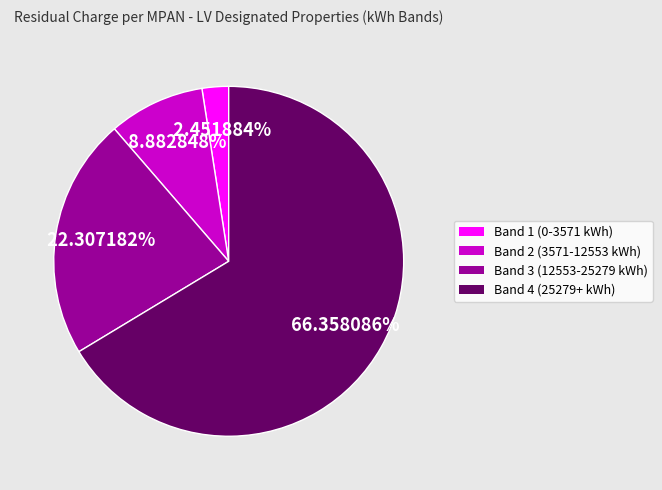

To the nearest percent, what is the difference between the largest and smallest slice percentages?

64%